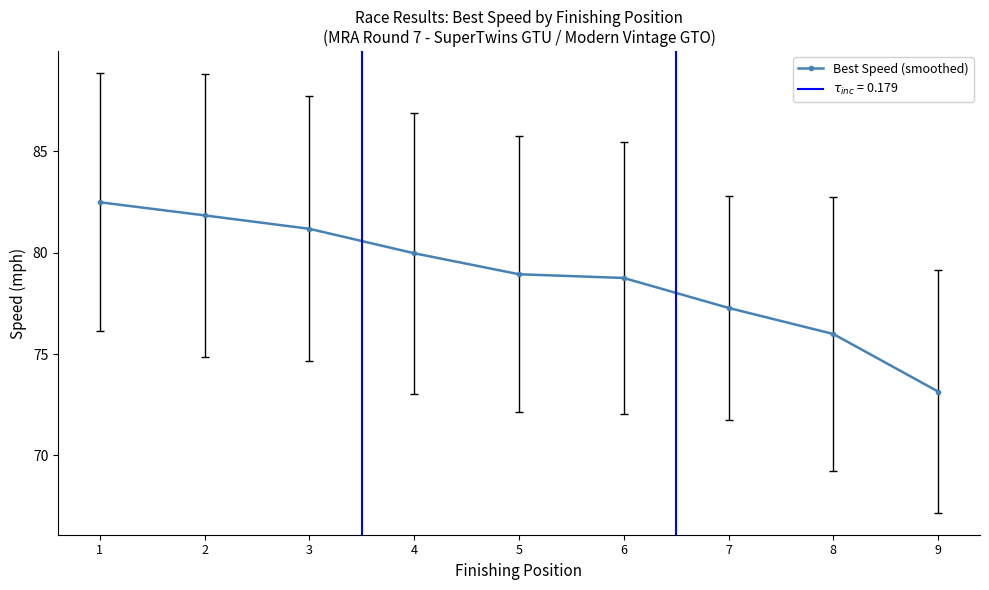

What is the smallest value displayed?

73.2